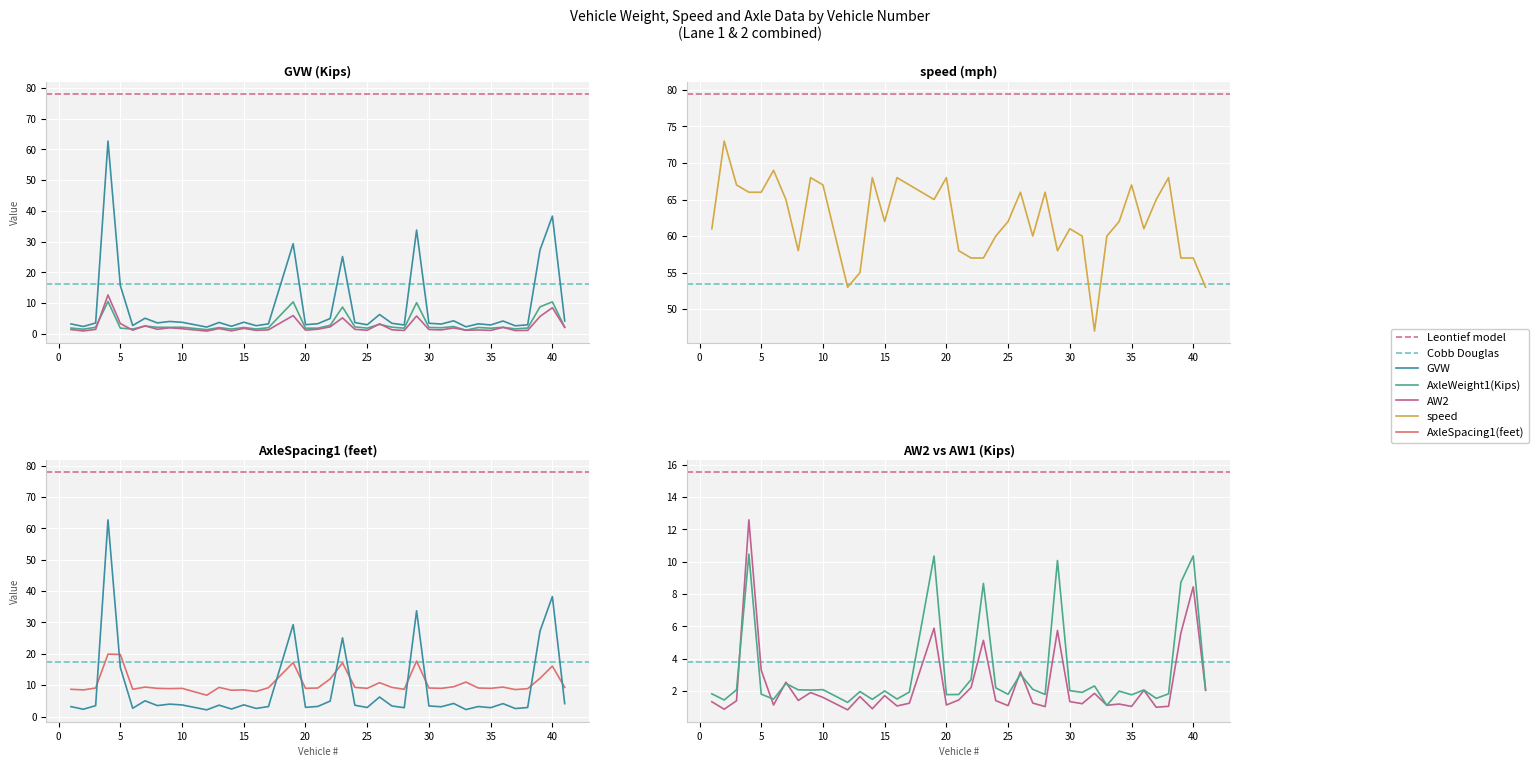

List the series in order of their peak value, highest first.

speed, GVW, AxleSpacing1(feet), AW2, AxleWeight1(Kips)